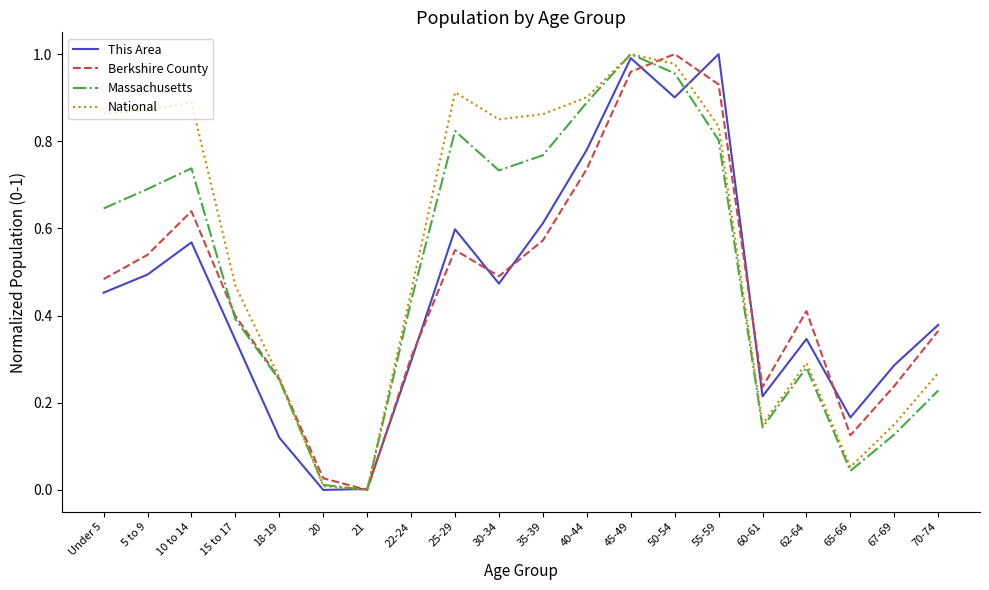

Does the chart have visible grid lines?

No